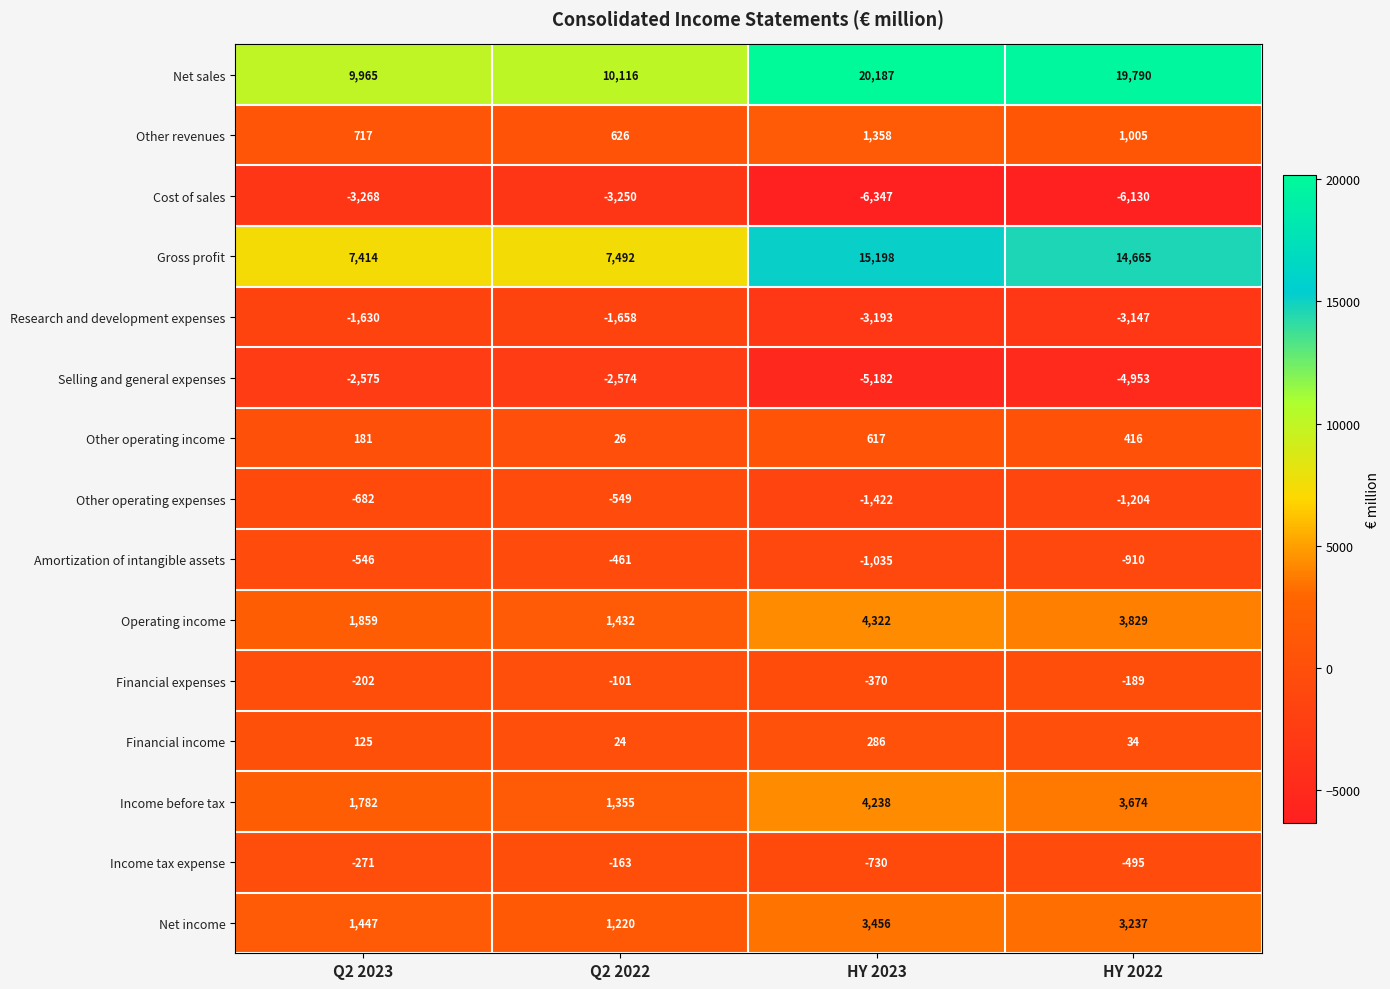

What is the minimum value for Selling and general expenses?

-5182